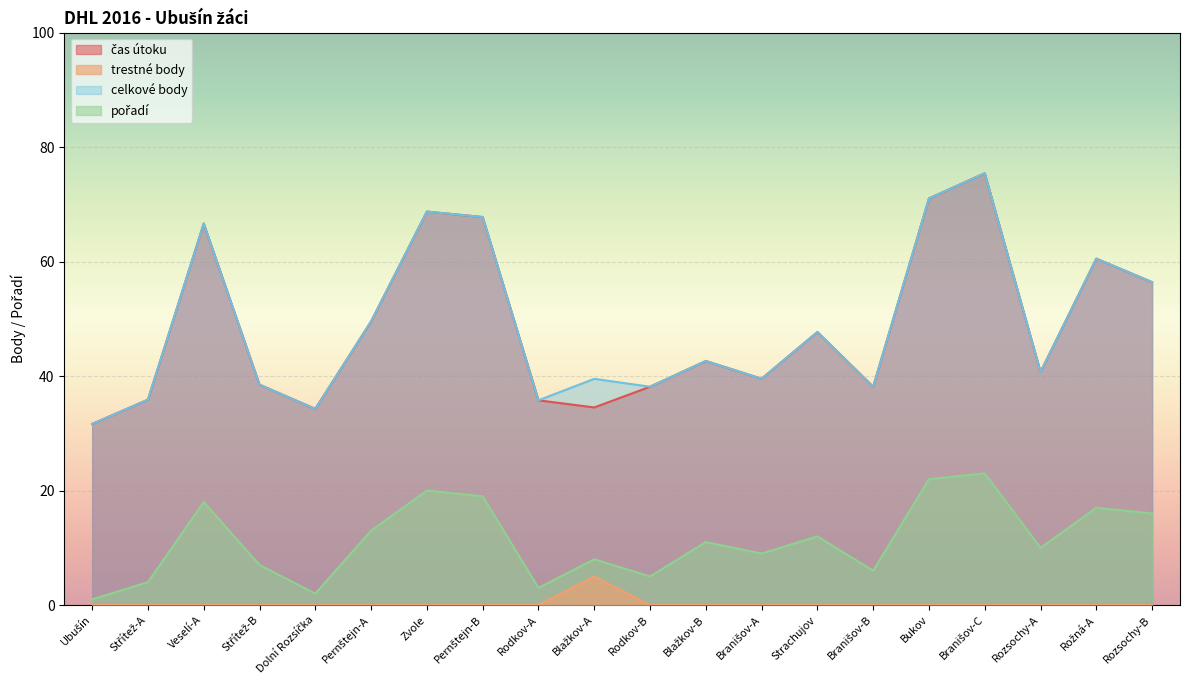

What is the spread (max minus min) of values at Strachujov?

47.7